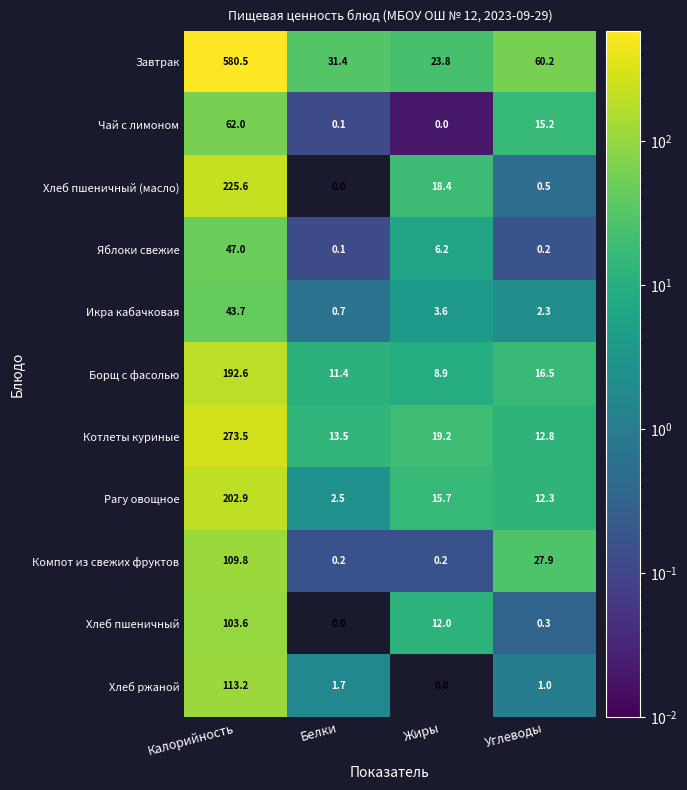

Which category has the highest value across all series?

Калорийность